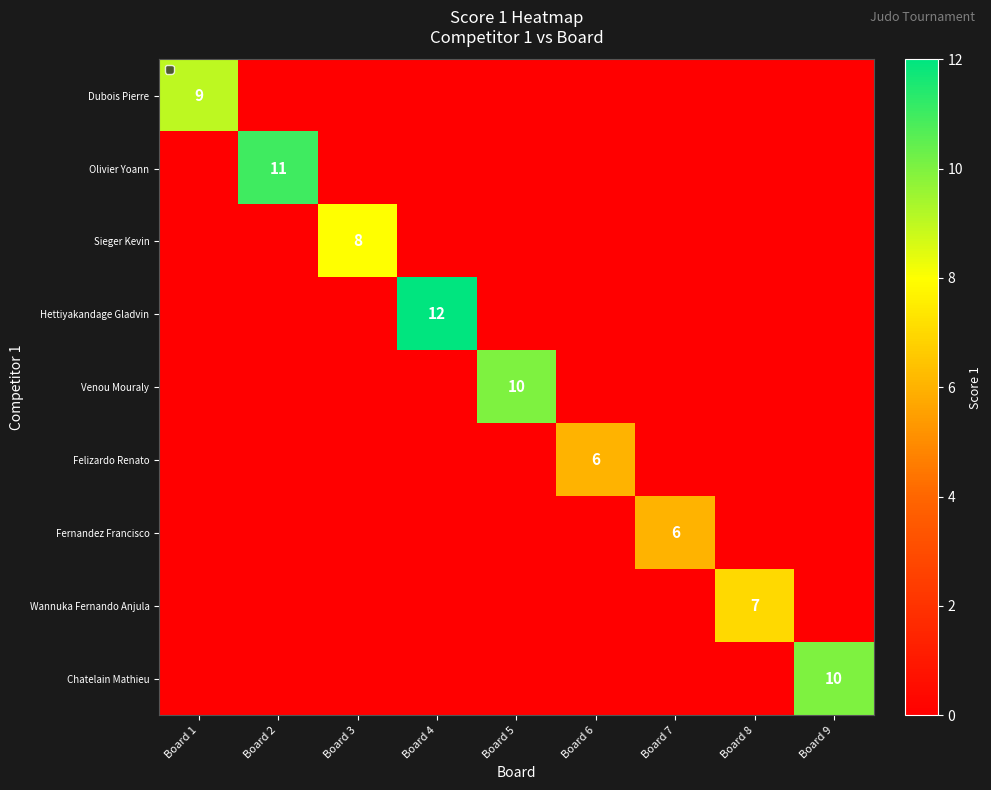

Rank the series at Board 8 from highest to lowest value.

Wannuka Fernando Anjula, Dubois Pierre, Olivier Yoann, Sieger Kevin, Hettiyakandage Gladvin, Venou Mouraly, Felizardo Renato, Fernandez Francisco, Chatelain Mathieu